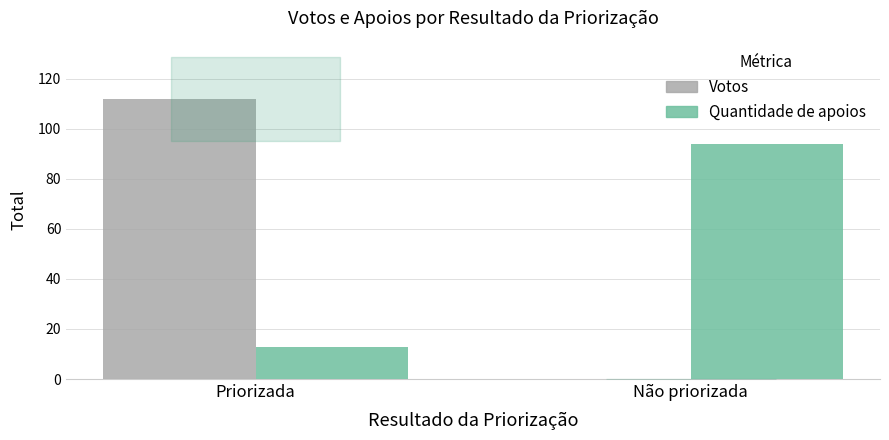

Is it true that Votos equals 0 at Não priorizada?

True